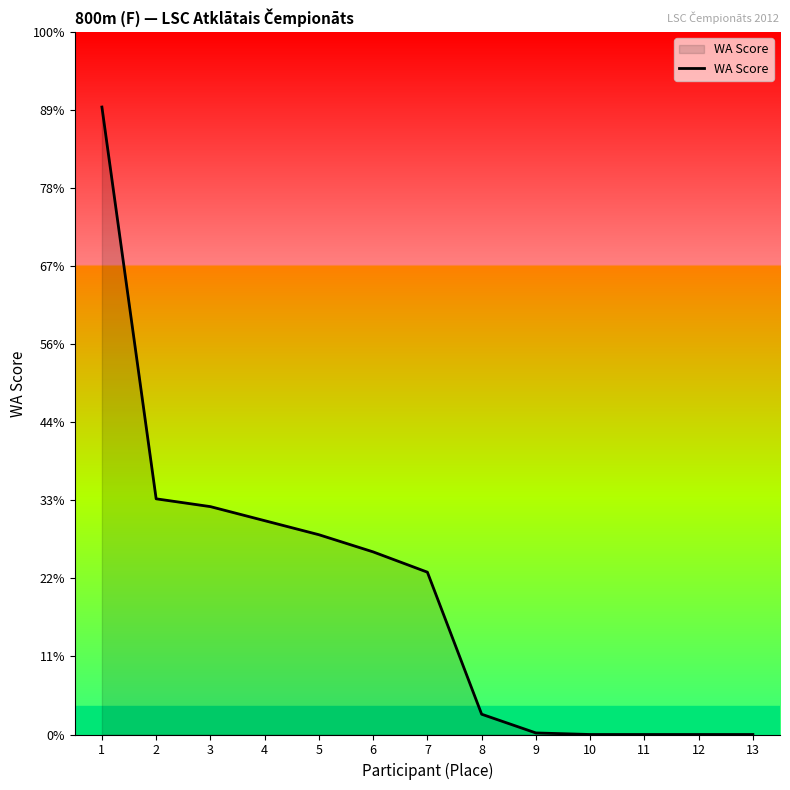

List the labels in order of value, largest first.

1, 2, 3, 4, 5, 6, 7, 8, 9, 10, 11, 12, 13